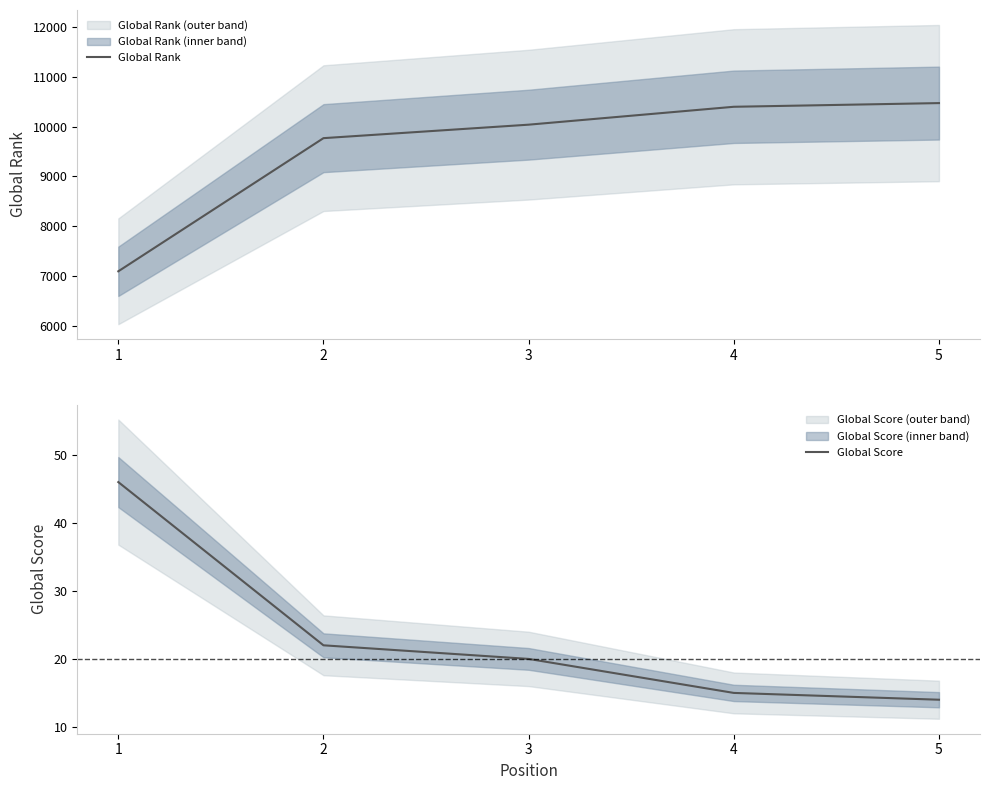

Does the chart display data point markers on the line(s)?

No